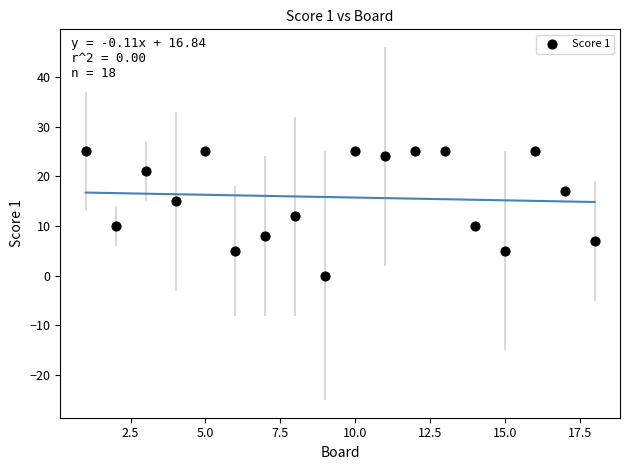

What is the range of Y values (max minus min)?

25